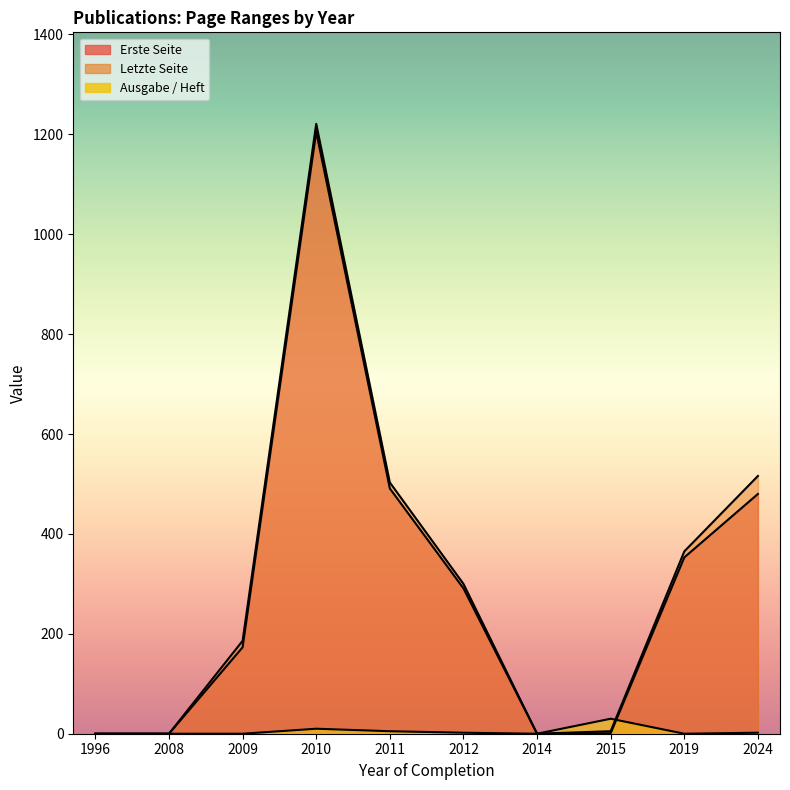

True or false: Ausgabe / Heft and Erste Seite intersect in this chart.

True